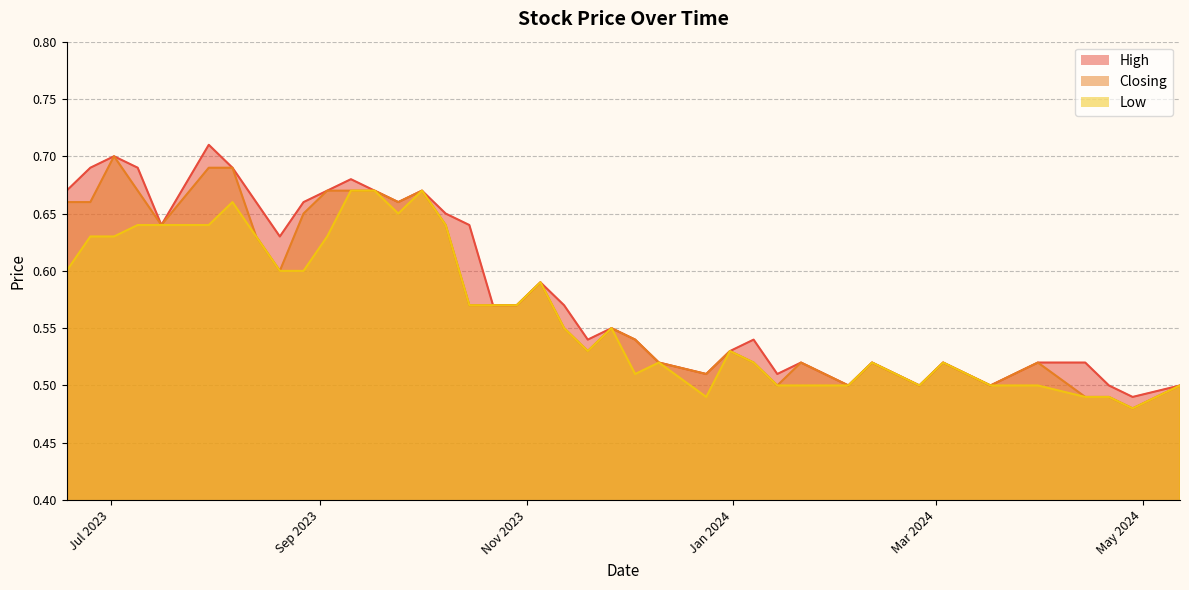

Rank the series at 19/11/2023 from lowest to highest value.

Closing, Low, High